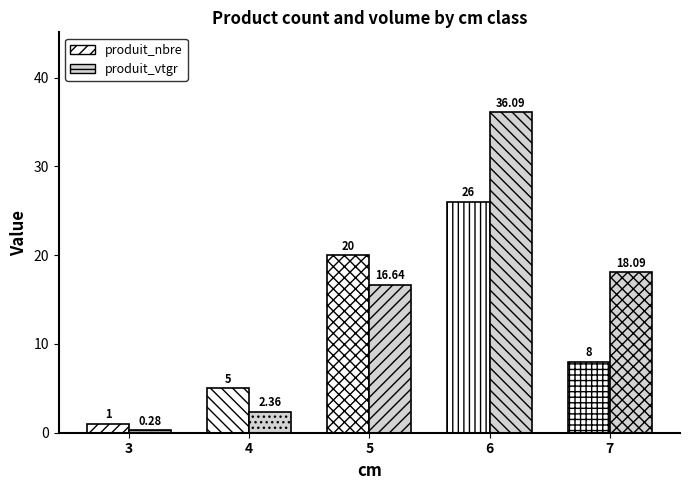

What is the difference between the produit_vtgr values at 5 and 6?

19.4